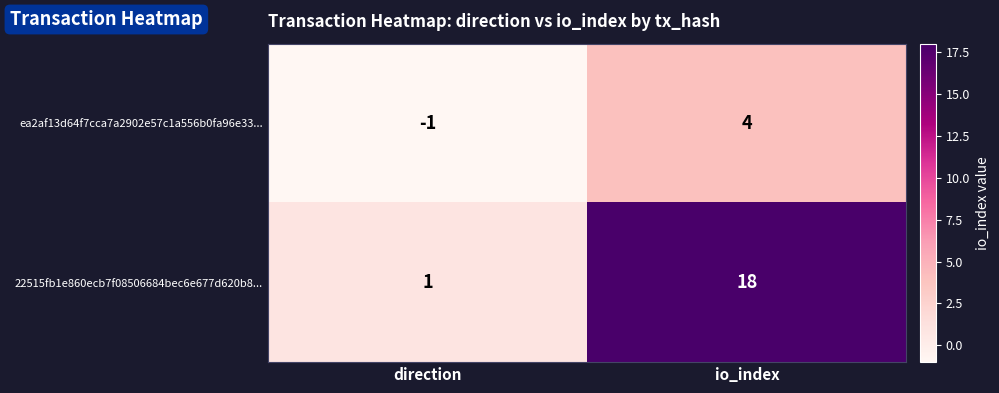

True or false: ea2af13d64f7cca7a2902e57c1a556b0fa96e33... has a value of 4 at io_index.

True